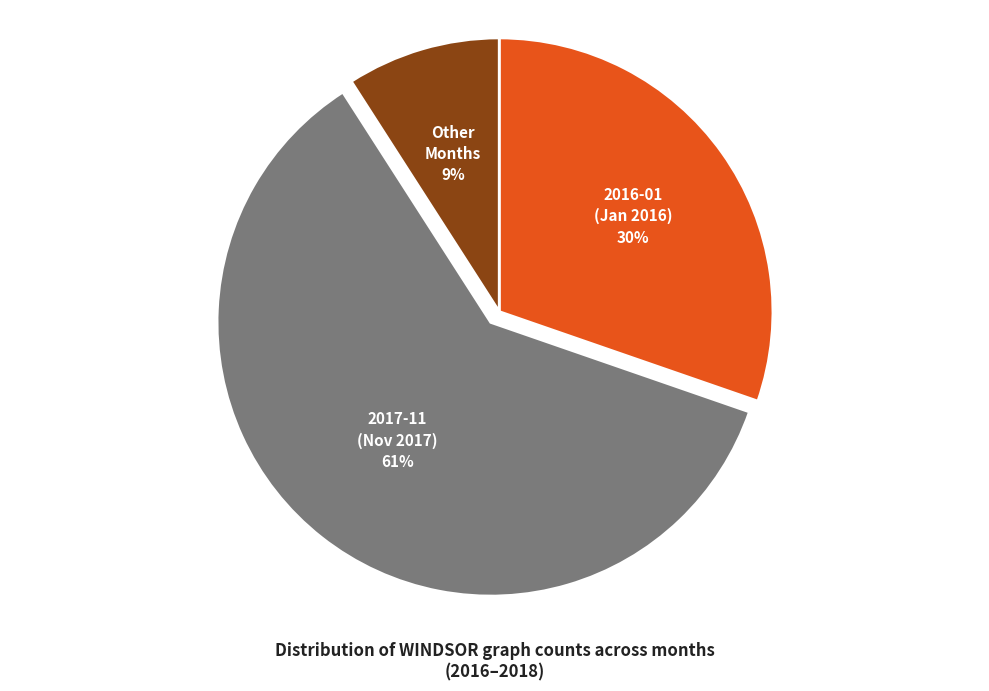

Is there any slice that represents more than half of the pie?

Yes